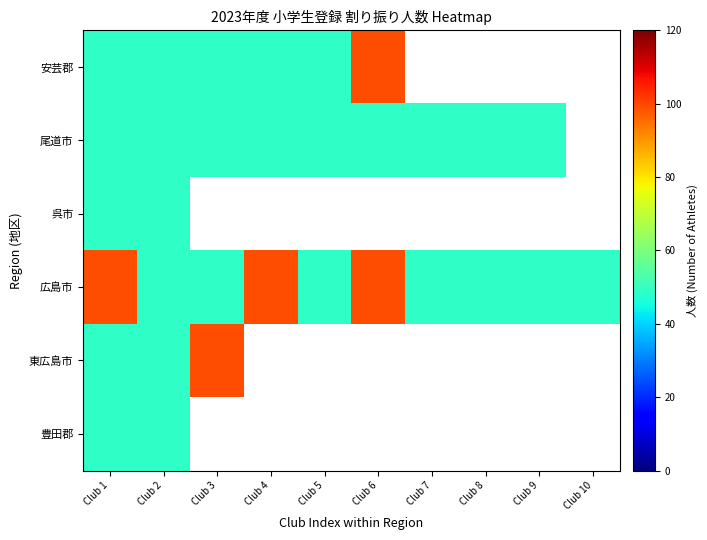

The 安芸郡 series shows 49.0 at Club 2. True or false?

True